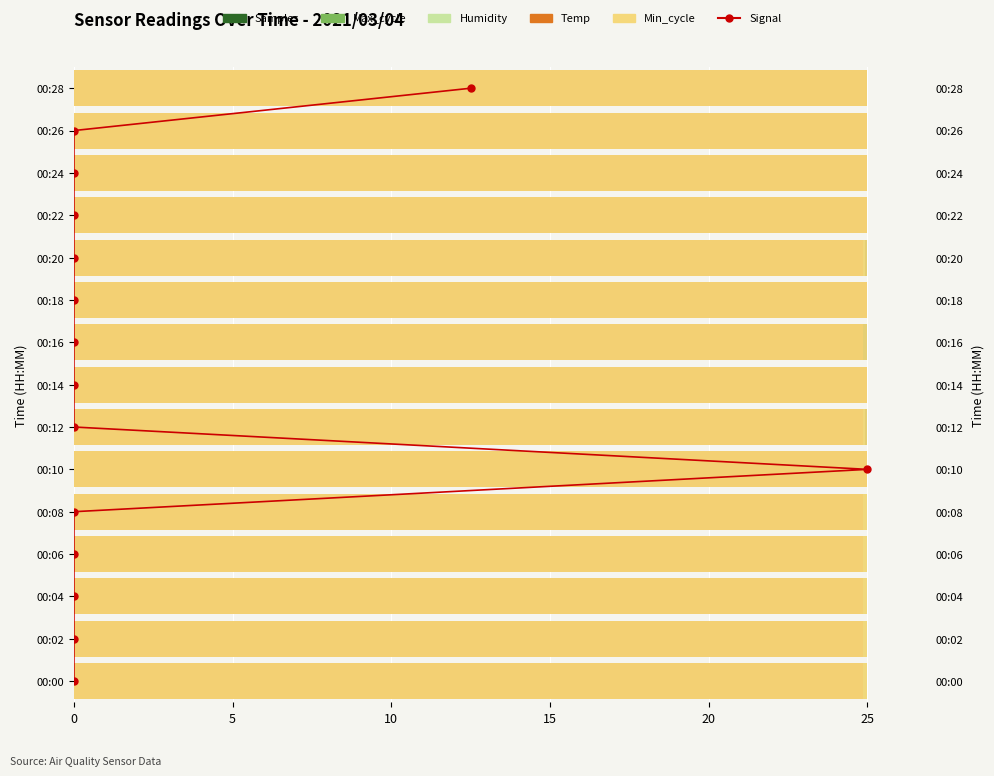

True or false: Min_cycle has a value of 0.2 at 14.

False